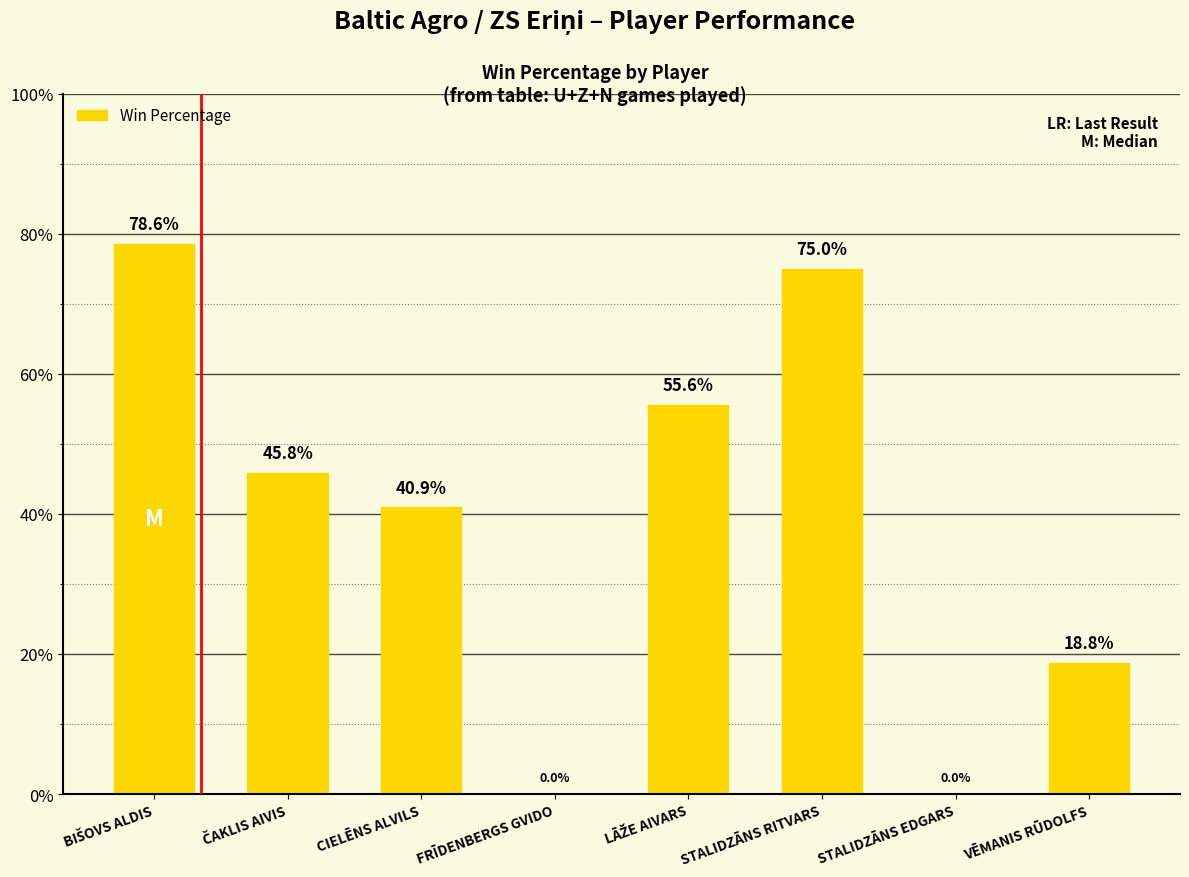

What is the change in value from FRĪDENBERGS GVIDO to STALIDZĀNS RITVARS?

+75.0